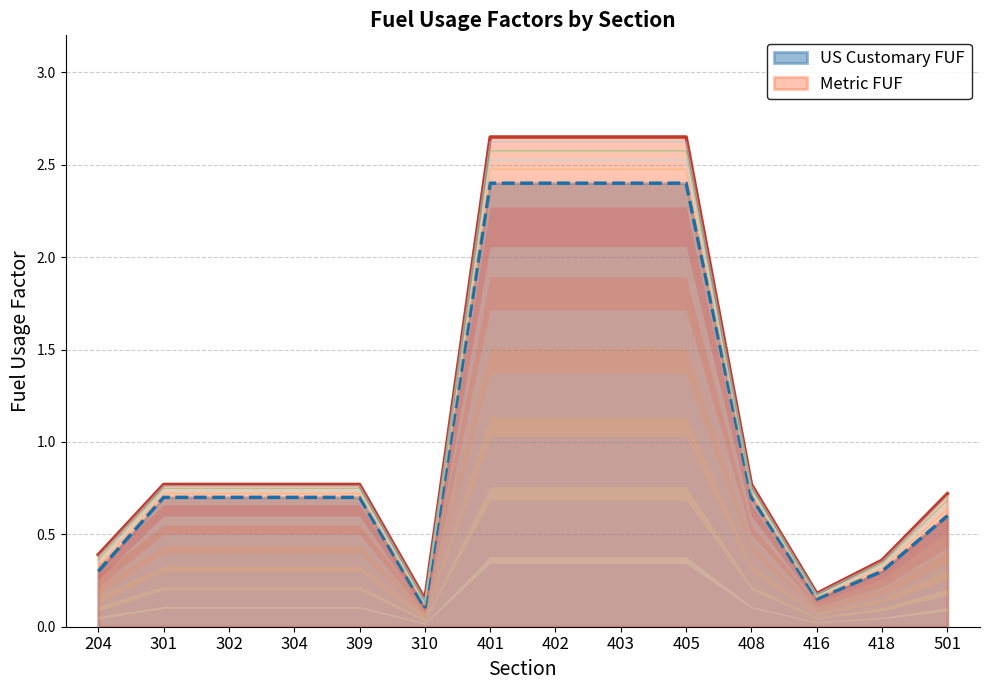

Reading left to right, extract all data points from this chart.

Metric FUF: 204=0.4	301=0.8	302=0.8	304=0.8	309=0.8	310=0.1	401=2.6	402=2.6	403=2.6	405=2.6	408=0.8	416=0.2	418=0.4	501=0.7
US Customary FUF: 204=0.3	301=0.7	302=0.7	304=0.7	309=0.7	310=0.1	401=2.4	402=2.4	403=2.4	405=2.4	408=0.7	416=0.1	418=0.3	501=0.6